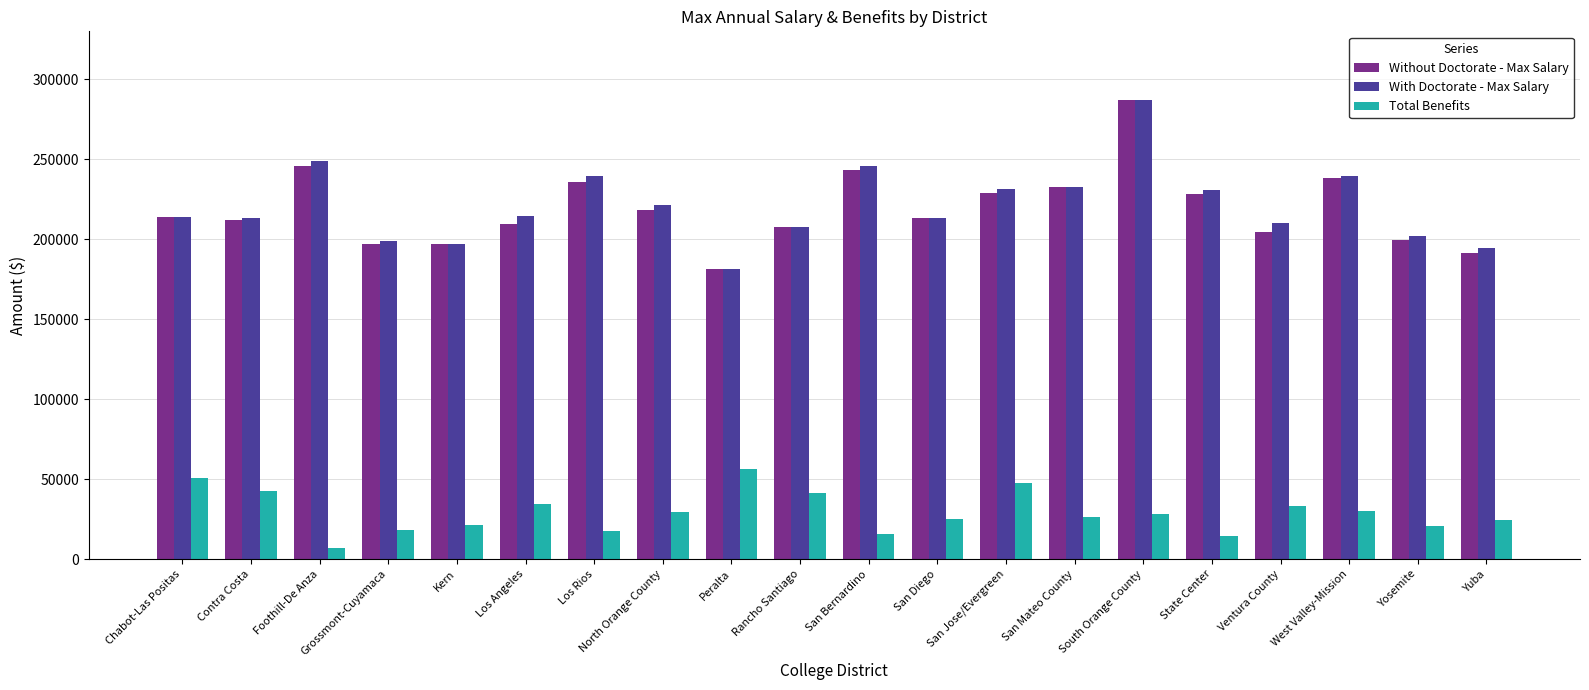

Between Chabot-Las Positas and Kern, which series saw the biggest shift?

Total Benefits